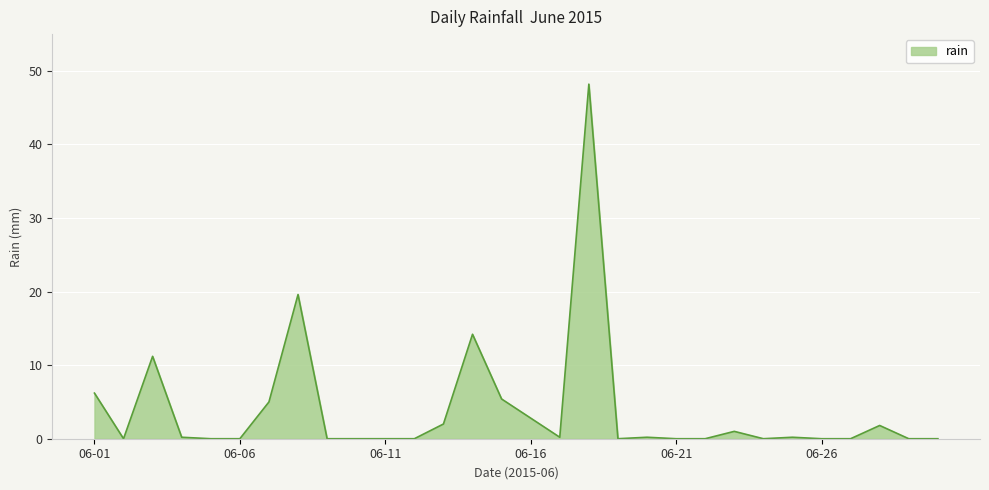

What is the maximum value shown in the chart?

48.2